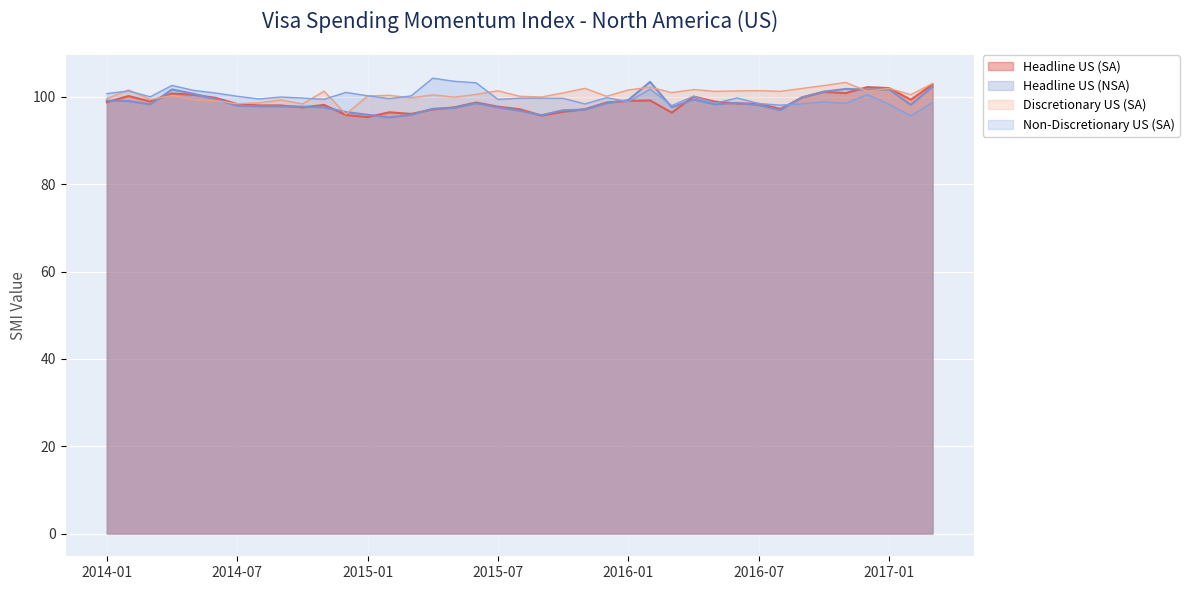

The value of Headline US (SA) at 2014-04 is 177.4. True or false?

False